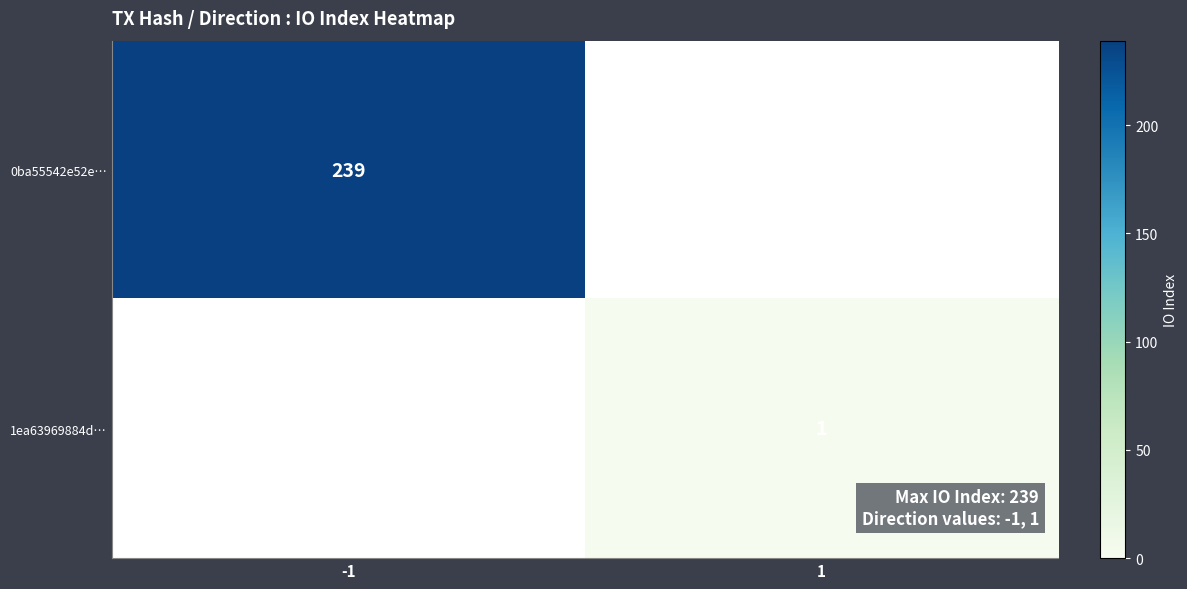

The value of 1ea63969884d… at 1 is 2. True or false?

False